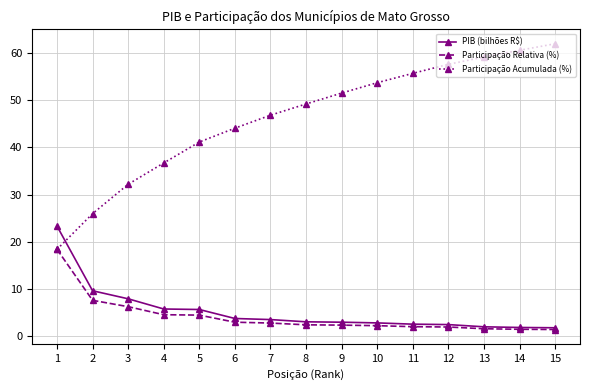

Where does the Participação Relativa (%) series first go above 2?

1